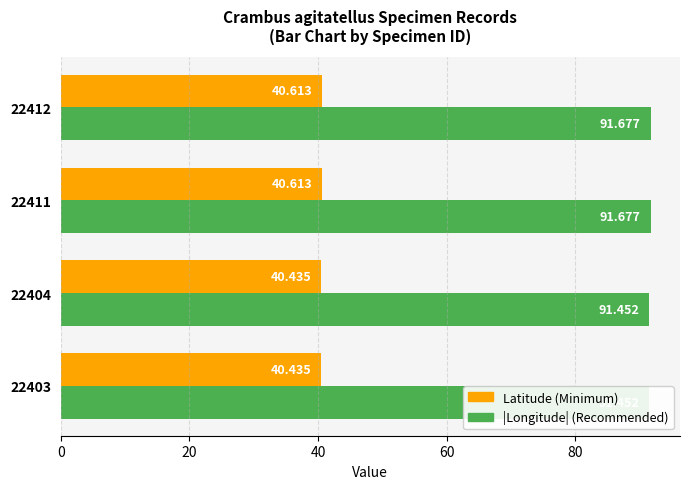

What is the maximum value shown in the chart?

91.7